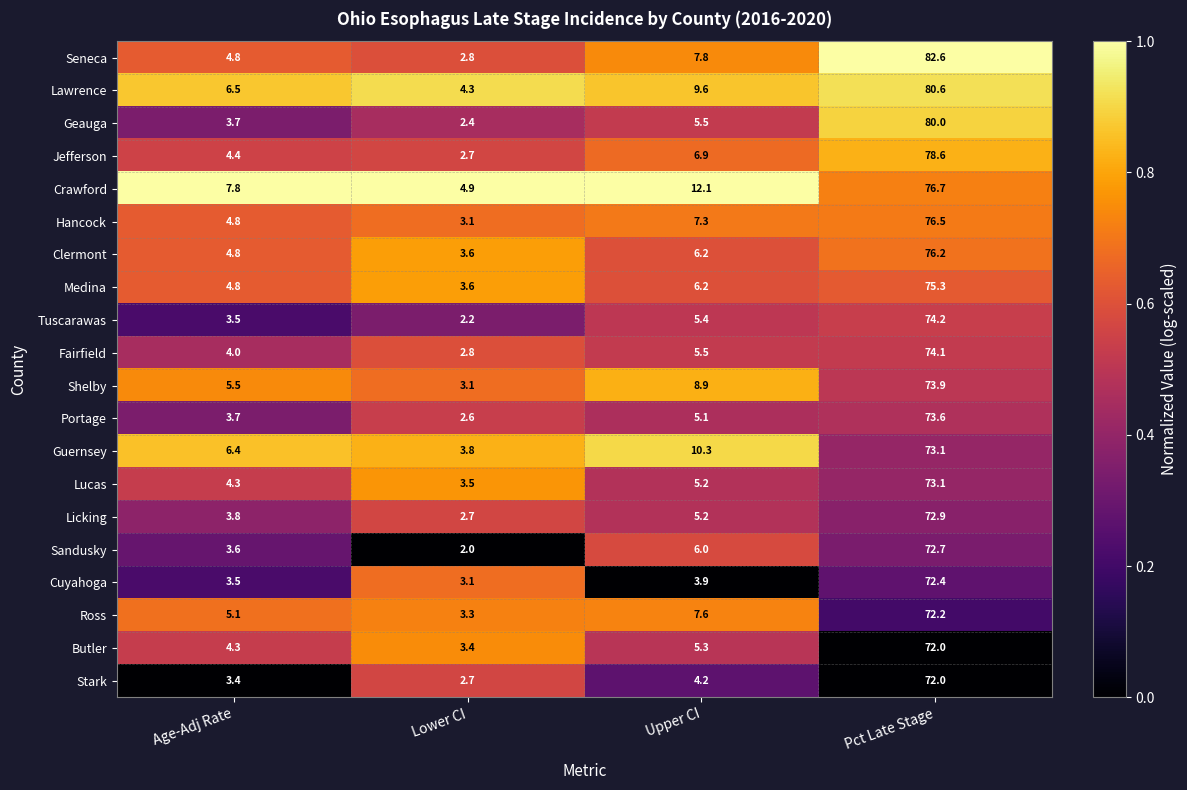

At which label does Seneca first exceed 7?

Upper CI